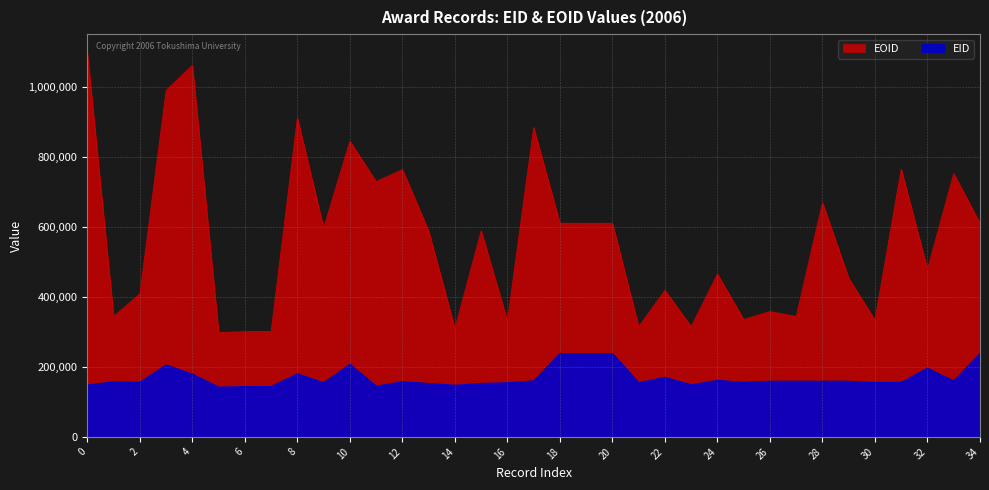

In EID, how many points are lower than both neighbors (excluding endpoints)?

10